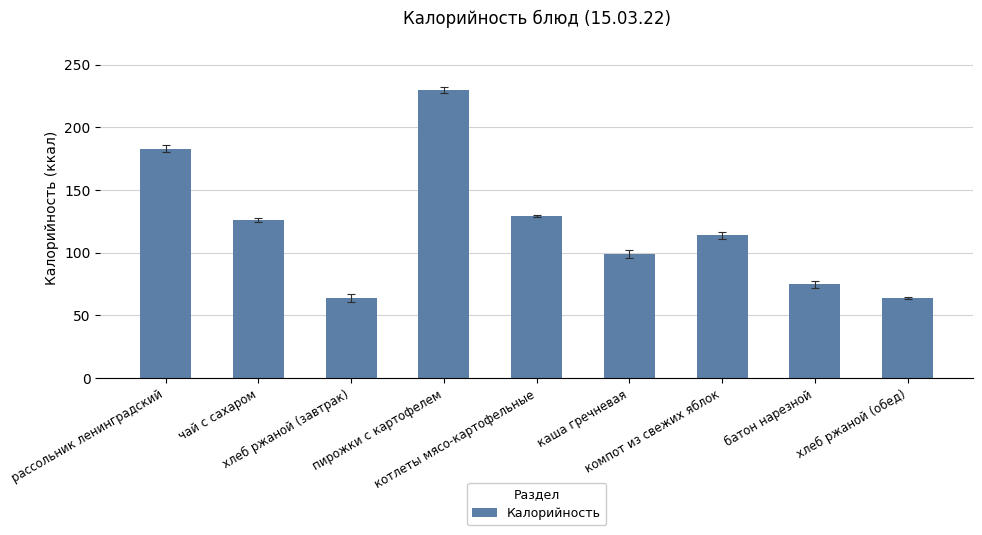

What is the sum of the values at каша гречневая and котлеты мясо-картофельные?

228.5